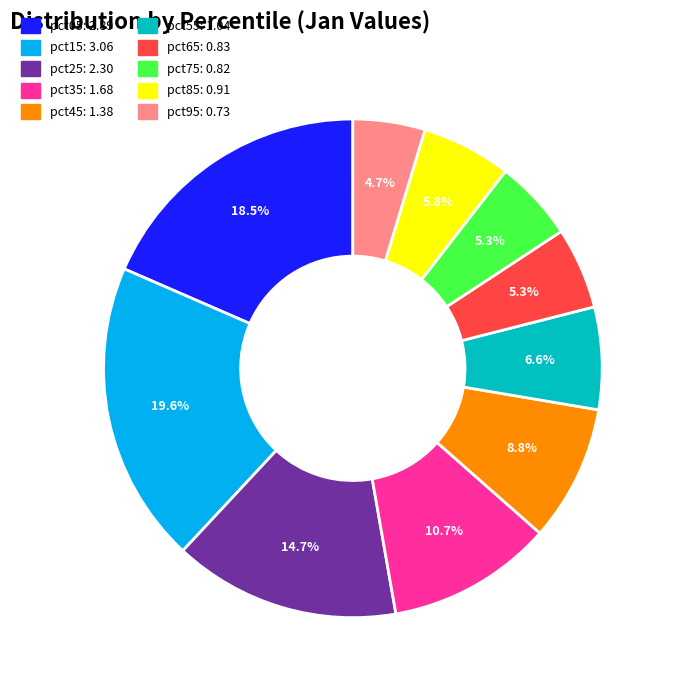

Count the number of slices in the pie.

10